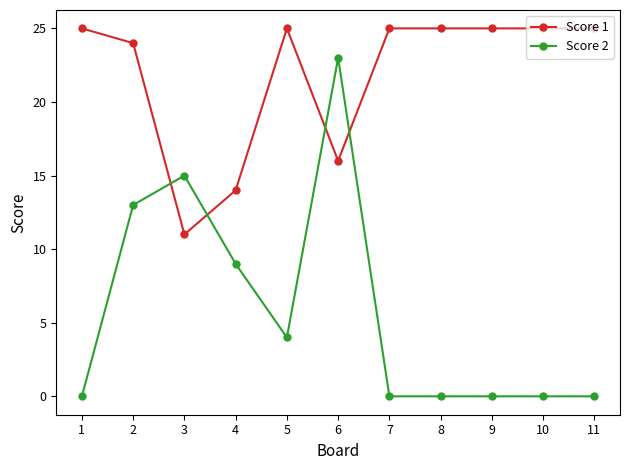

What is the value of the Score 1 point at the 3rd from the left?

11